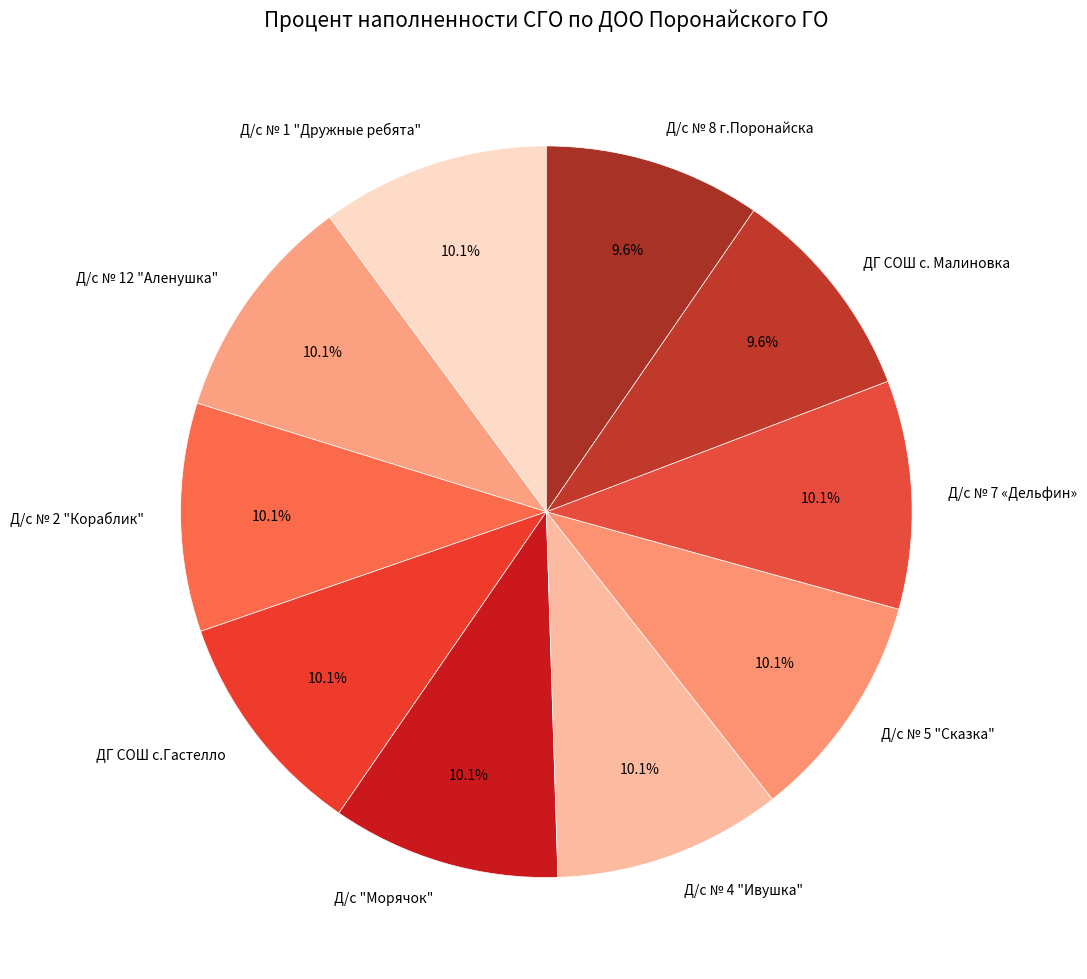

The Д/с № 7 «Дельфин» slice represents 10% of the pie. True or false?

True